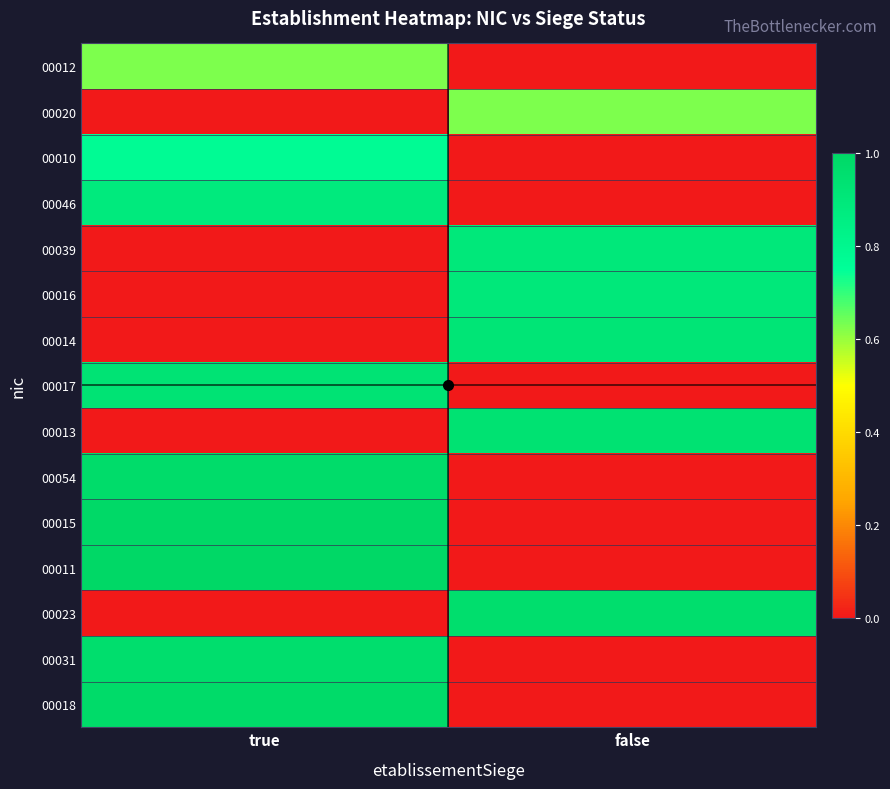

Reading right to left, transcribe all the data shown in this chart.

00012: false=0.0	true=0.6
00020: false=0.6	true=0.0
00010: false=0.0	true=0.8
00046: false=0.0	true=0.9
00039: false=0.9	true=0.0
00016: false=0.9	true=0.0
00014: false=0.9	true=0.0
00017: false=0.0	true=0.9
00013: false=0.9	true=0.0
00054: false=0.0	true=1.0
00015: false=0.0	true=1.0
00011: false=0.0	true=1.0
00023: false=1.0	true=0.0
00031: false=0.0	true=1.0
00018: false=0.0	true=1.0